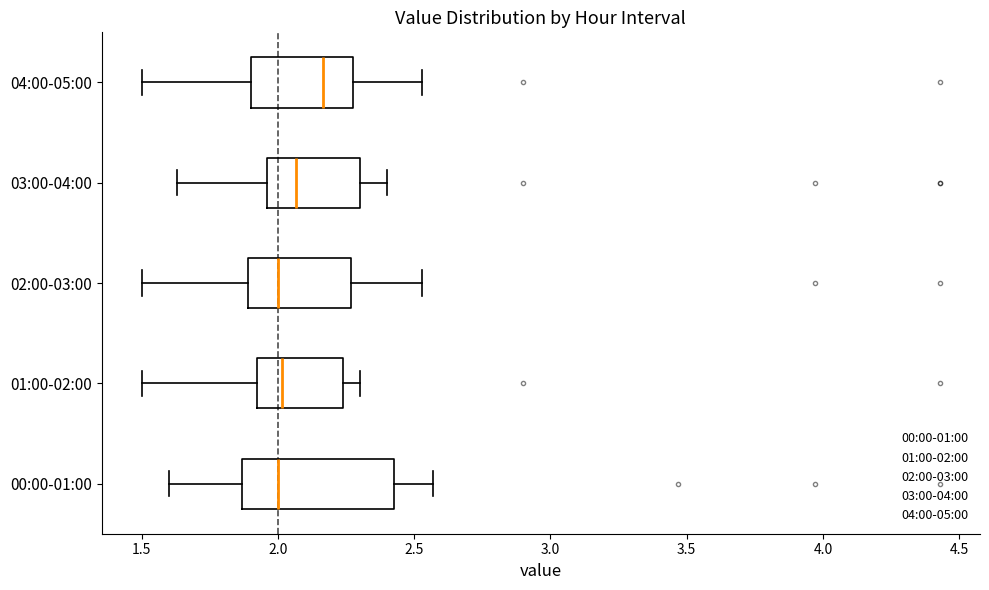

Which box is the widest, from its left edge to its right edge?

00:00-01:00